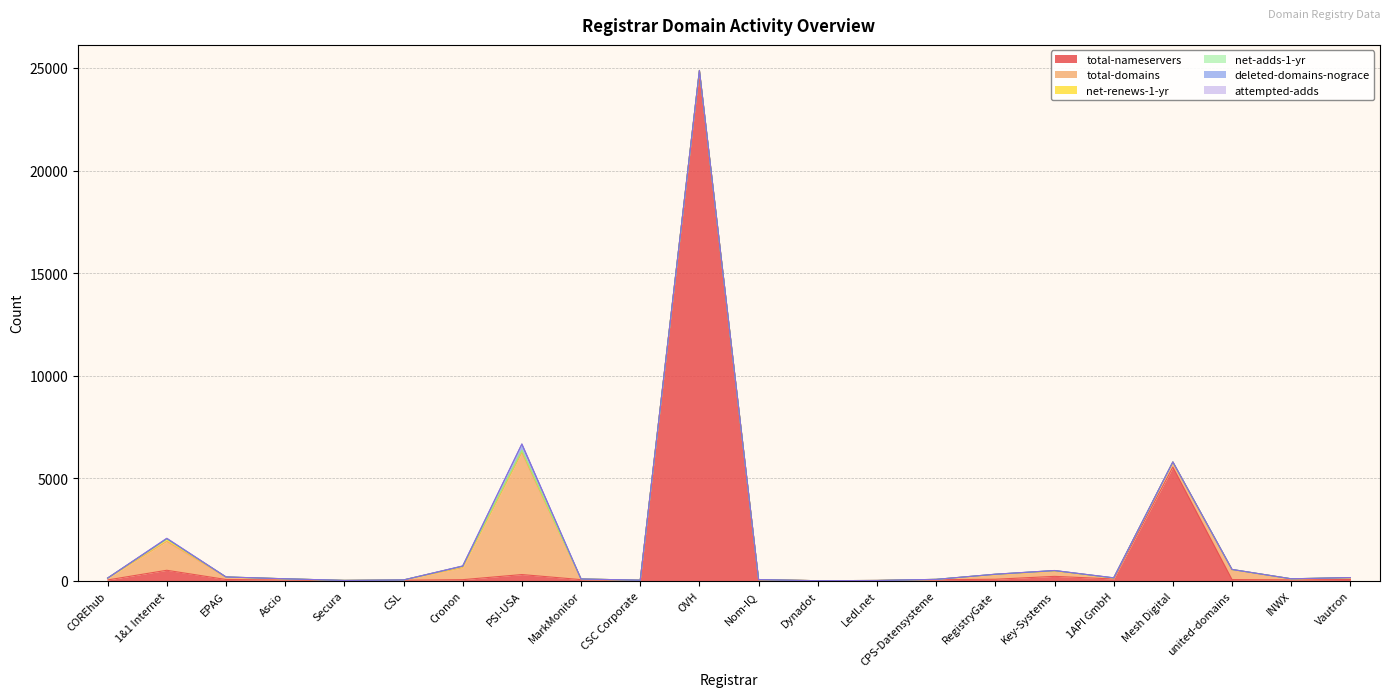

In net-renews-1-yr, how many points are lower than both neighbors (excluding endpoints)?

2